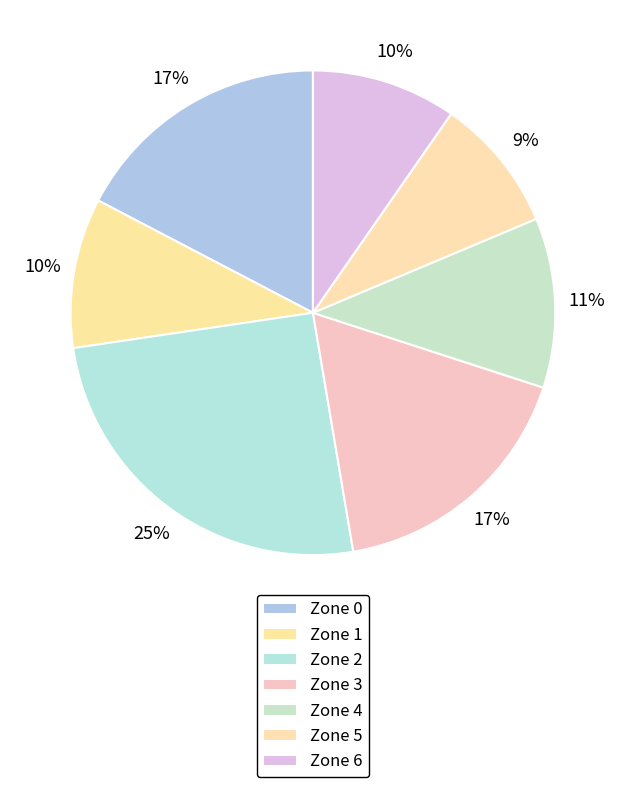

Rank the categories by value from lowest to highest.

Zone 5, Zone 6, Zone 1, Zone 4, Zone 0, Zone 3, Zone 2